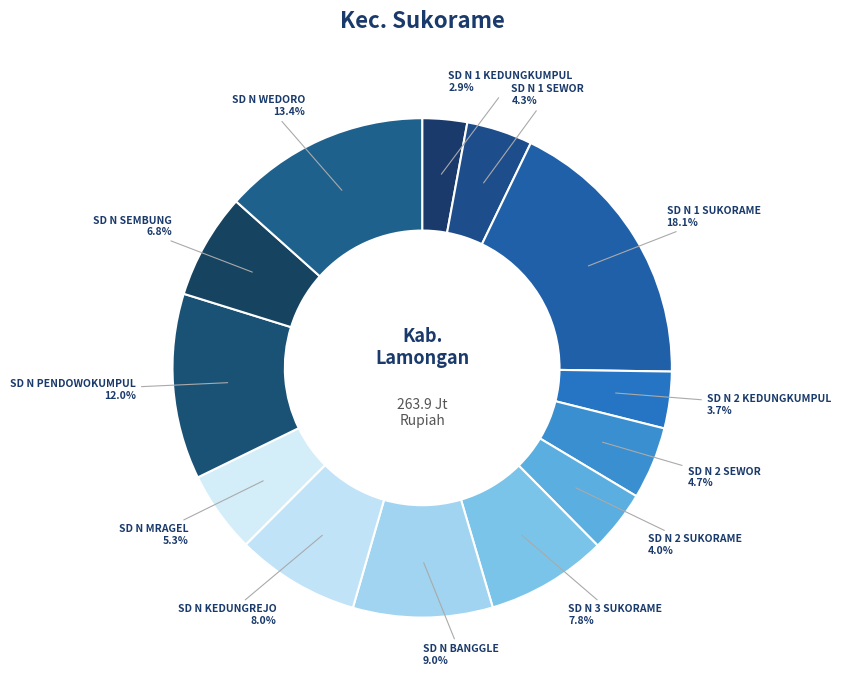

Which has a higher value, SD N BANGGLE or SD N 2 SEWOR?

SD N BANGGLE